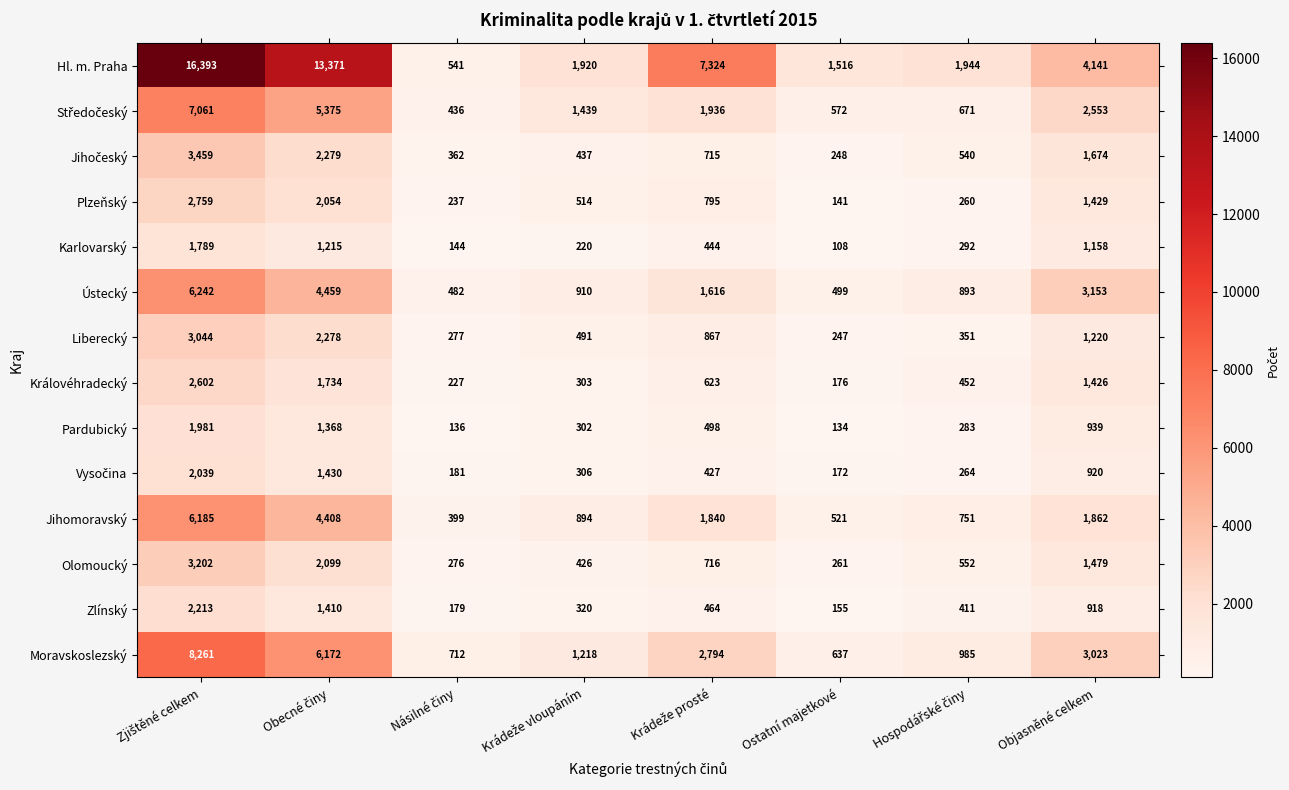

Which series has the largest range (max minus min)?

Hl. m. Praha